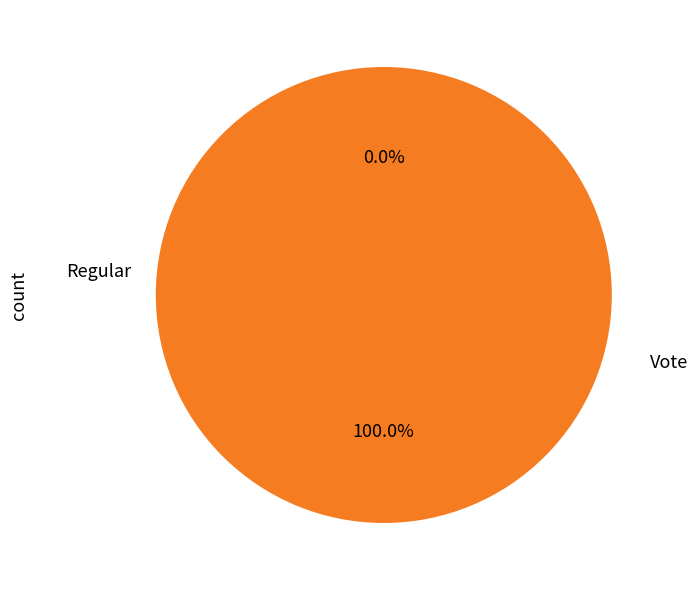

Is there any slice that represents more than half of the pie?

Yes